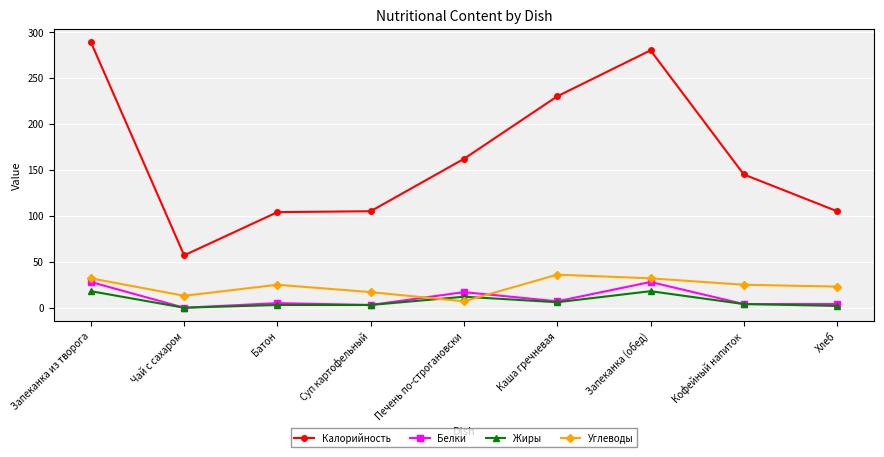

Where is the first local minimum for Углеводы?

Чай с сахаром